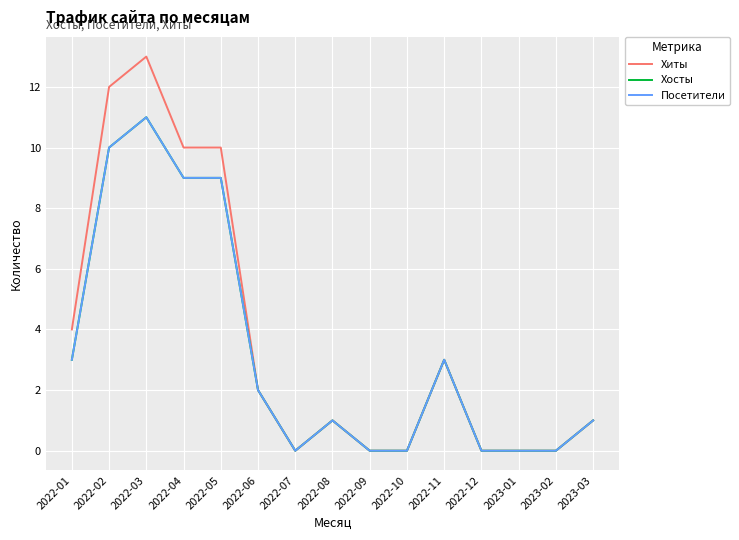

What is the greatest value displayed?

13